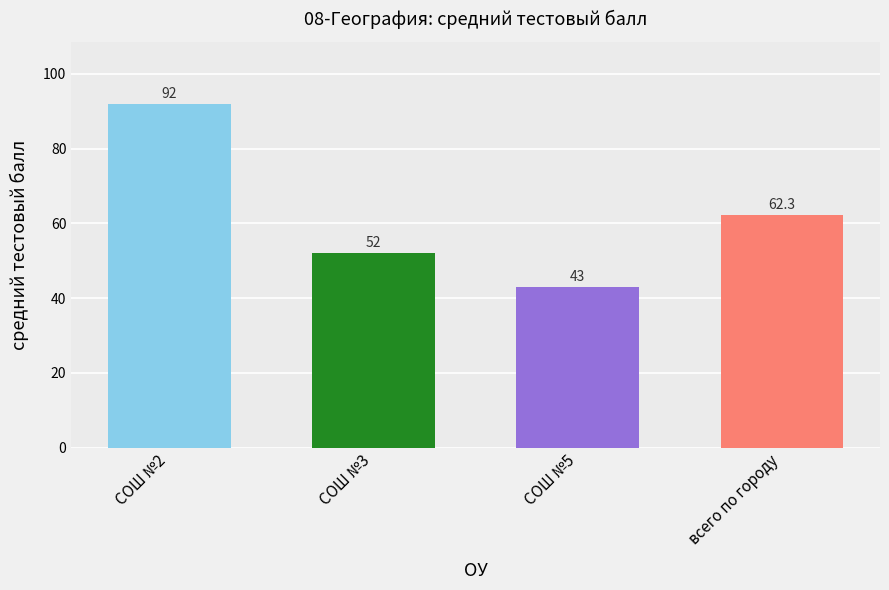

At which category does the chart reach its minimum across all series?

СОШ №5